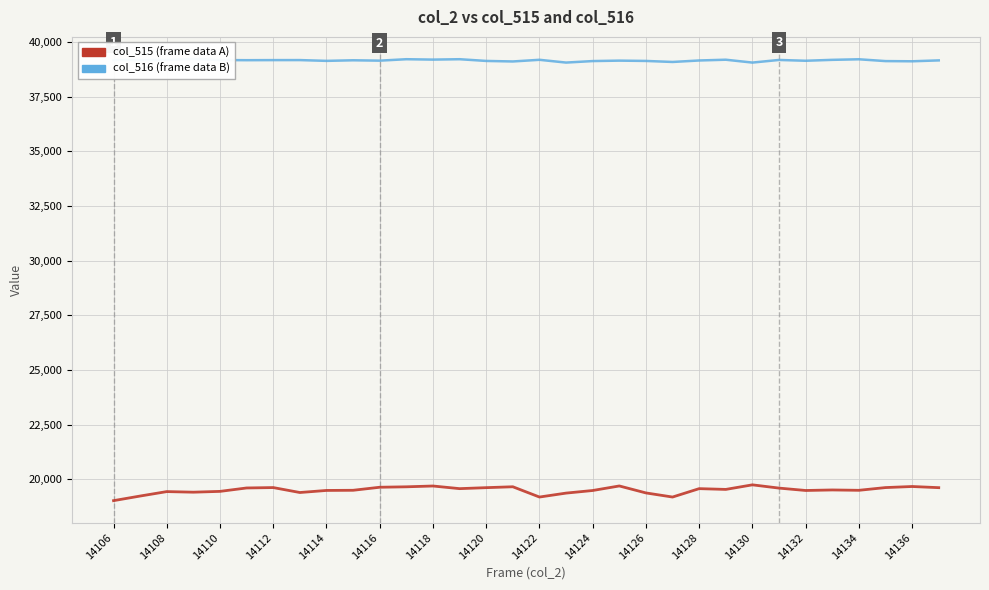

True or false: col_515 (frame data A) and col_516 (frame data B) intersect in this chart.

False